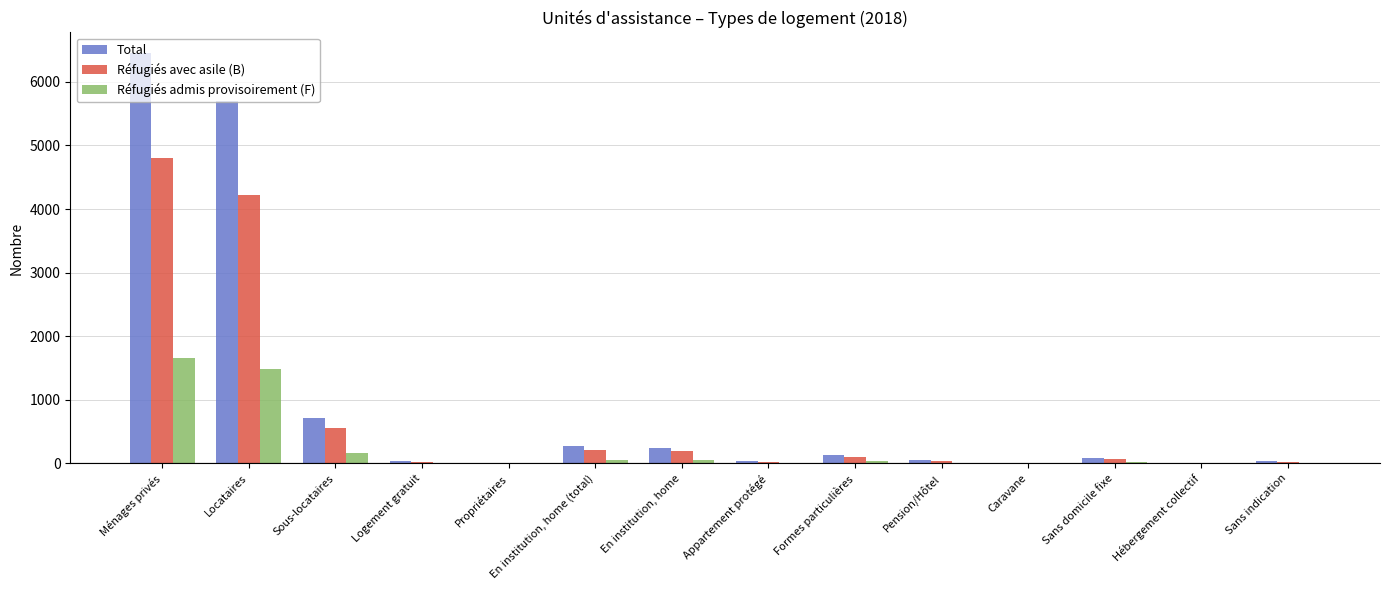

True or false: Réfugiés admis provisoirement (F) has a value of 1651 at Ménages privés.

True